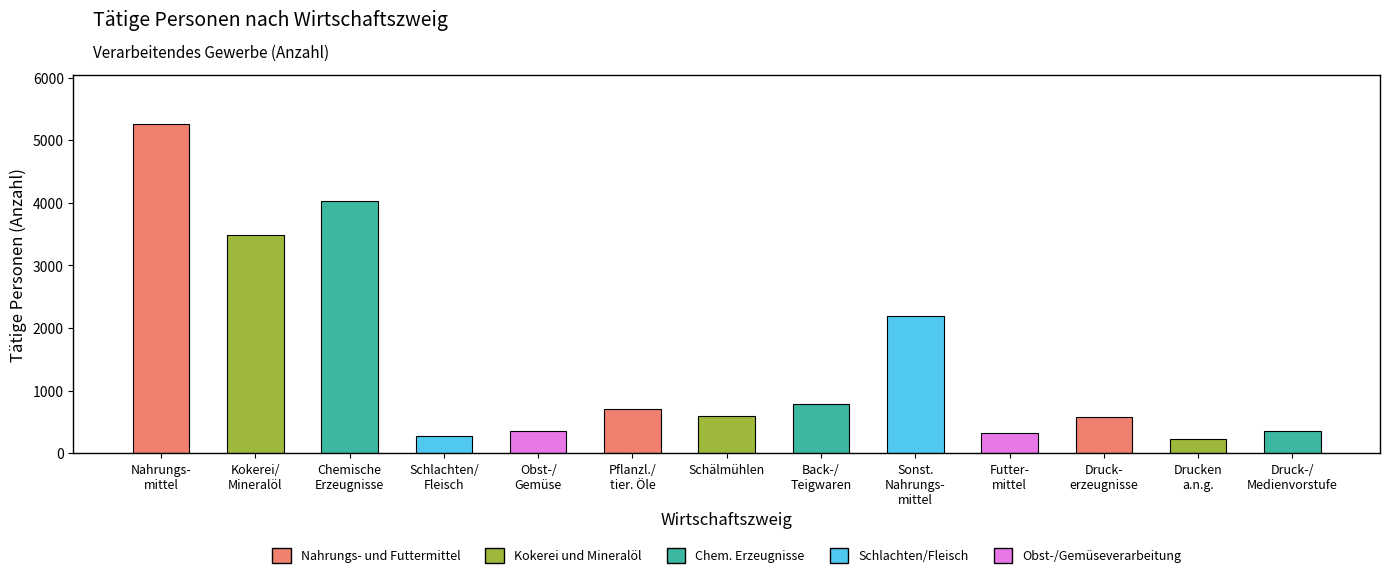

What is the difference between the maximum and minimum values?

5028